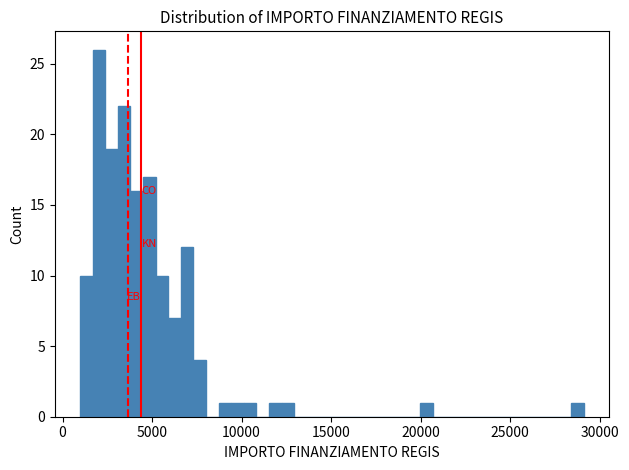

Read against the x-axis, roughly where is the centre of the tallest bar?

2000